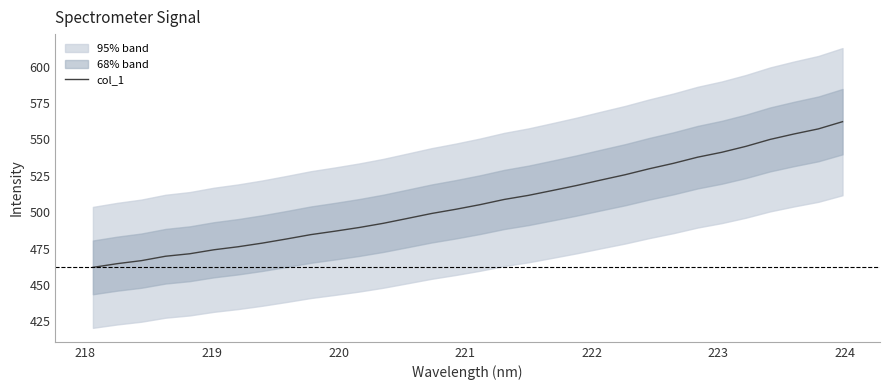

How many values exceed 505?

16